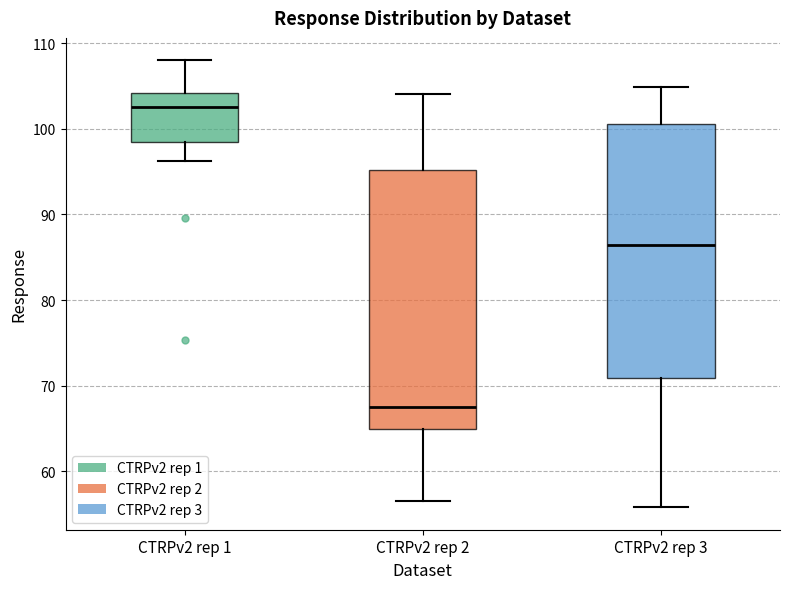

Which box has the lowest median line?

CTRPv2 rep 2